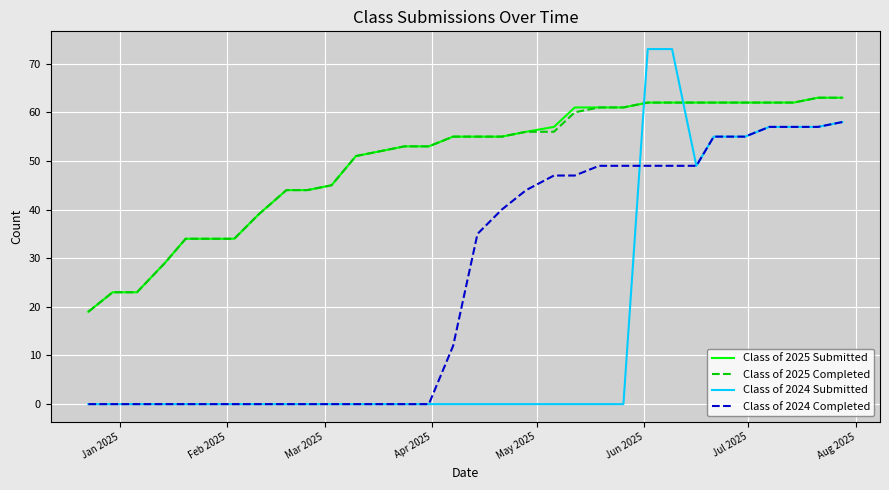

What is the maximum value for Class of 2025 Completed?

63